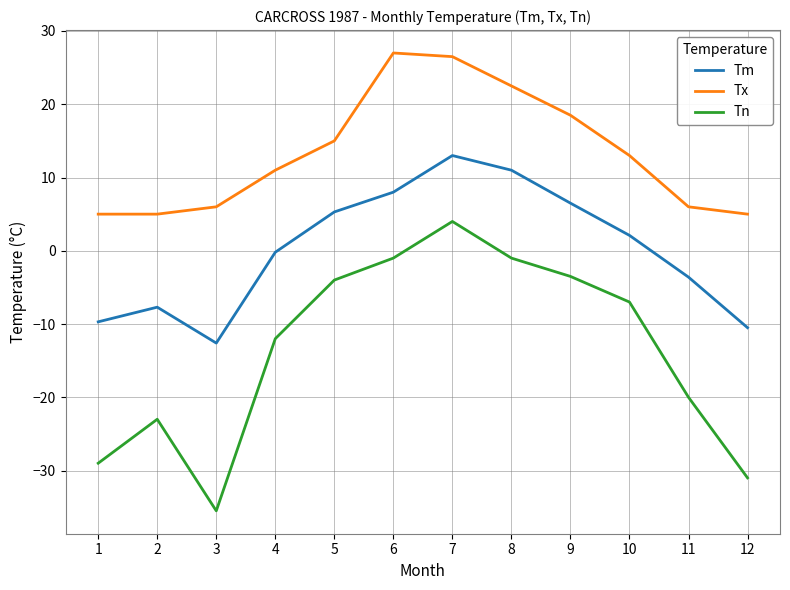

True or false: Tn has a value of -1.0 at 8.

True